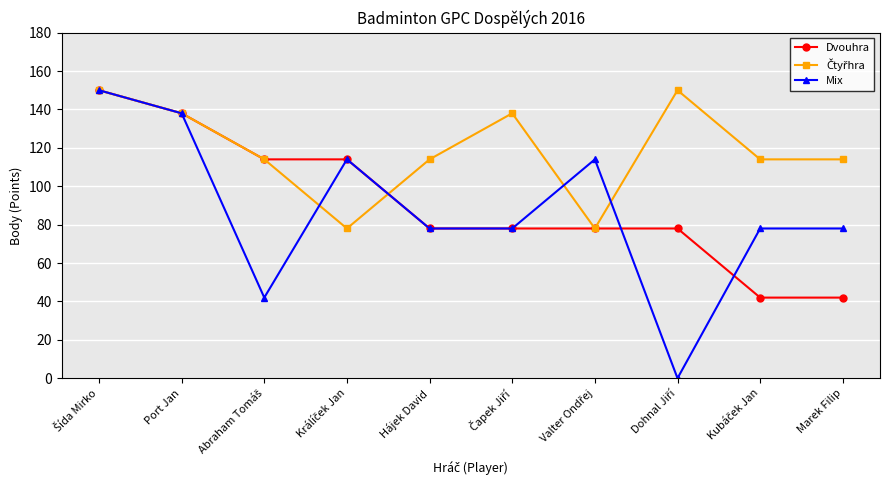

What is the label of the 1st point from the right?

Marek Filip